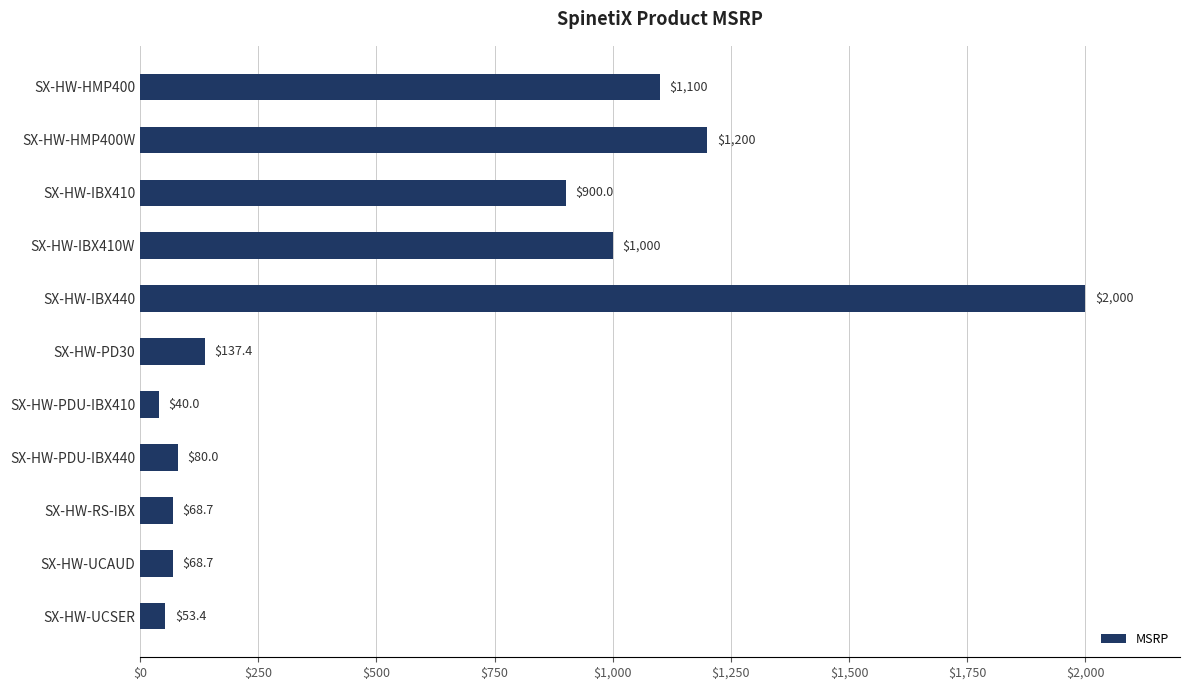

What value does the data have at SX-HW-UCAUD?

68.7